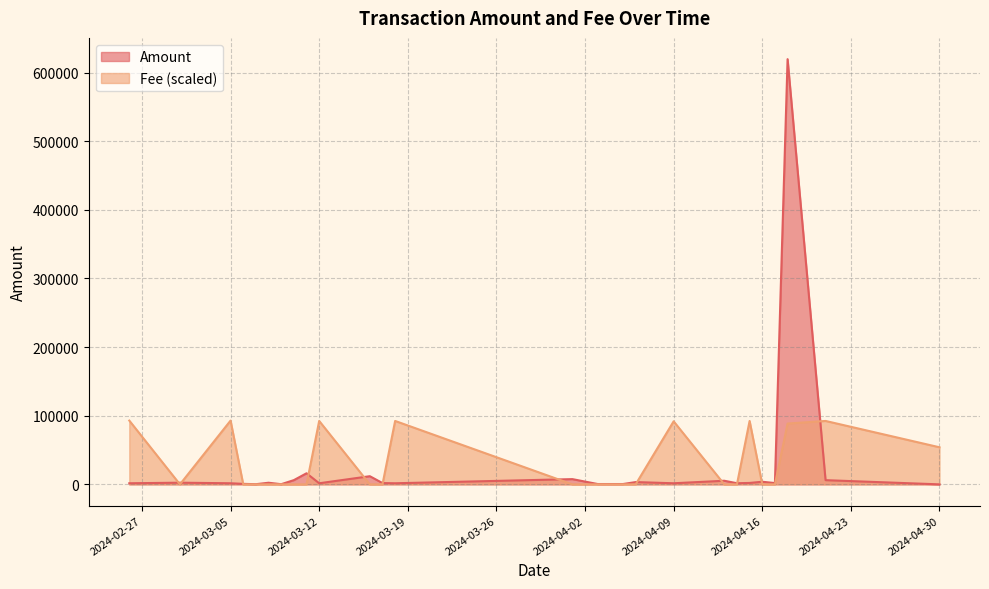

Rank the series by their maximum value, from highest to lowest.

Amount, Fee (scaled)